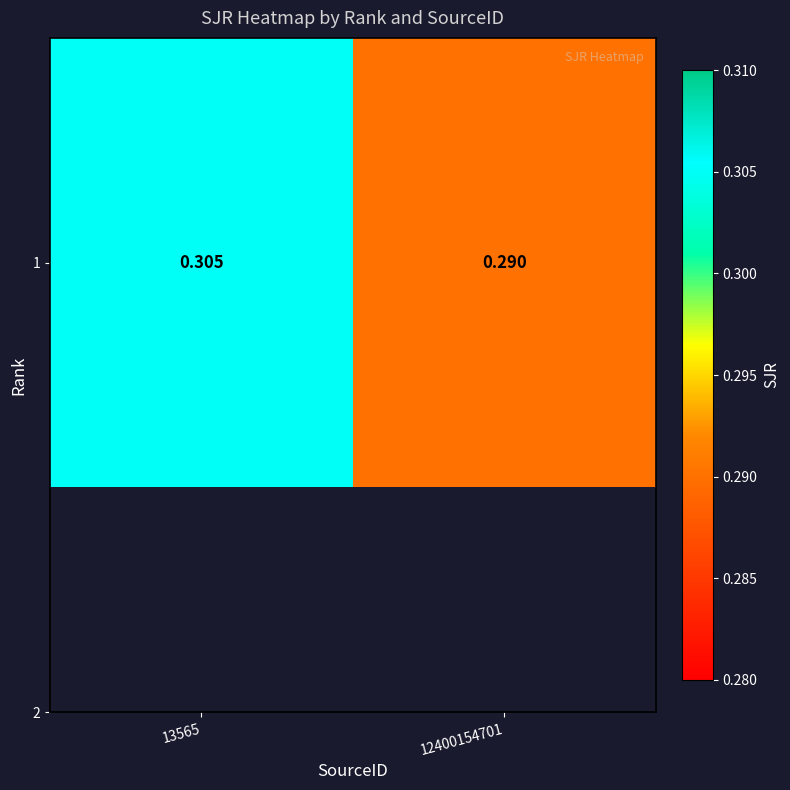

The value at 13565 is 0.2. True or false?

False